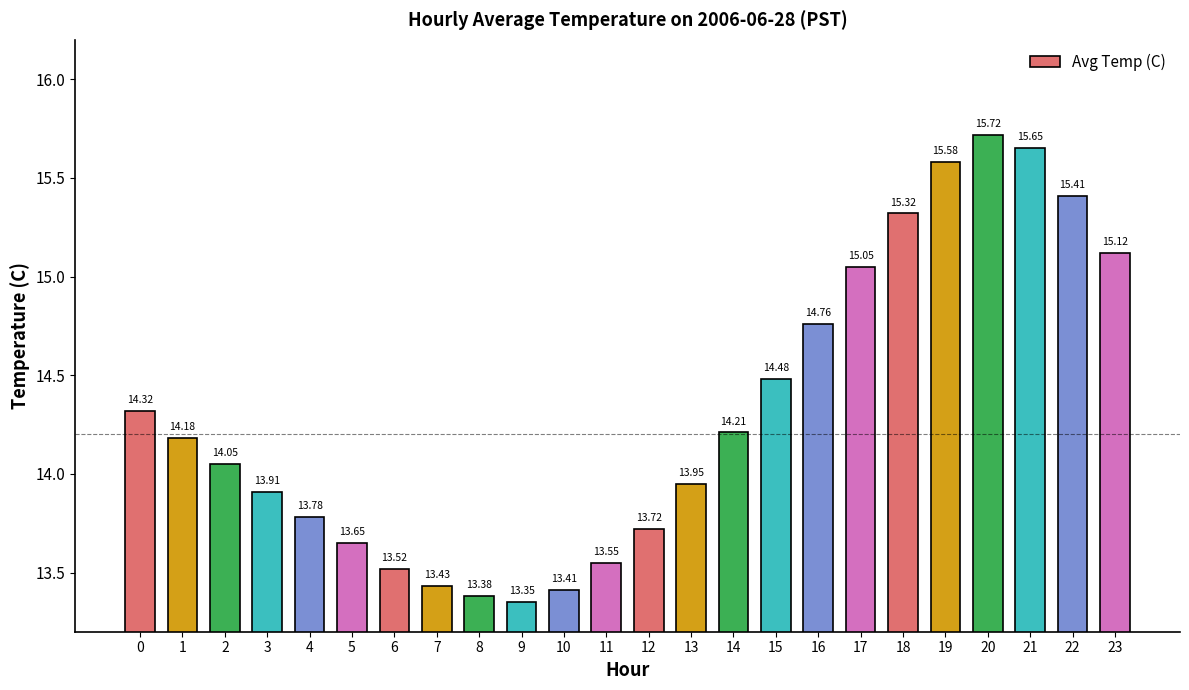

What is the average value?

14.3